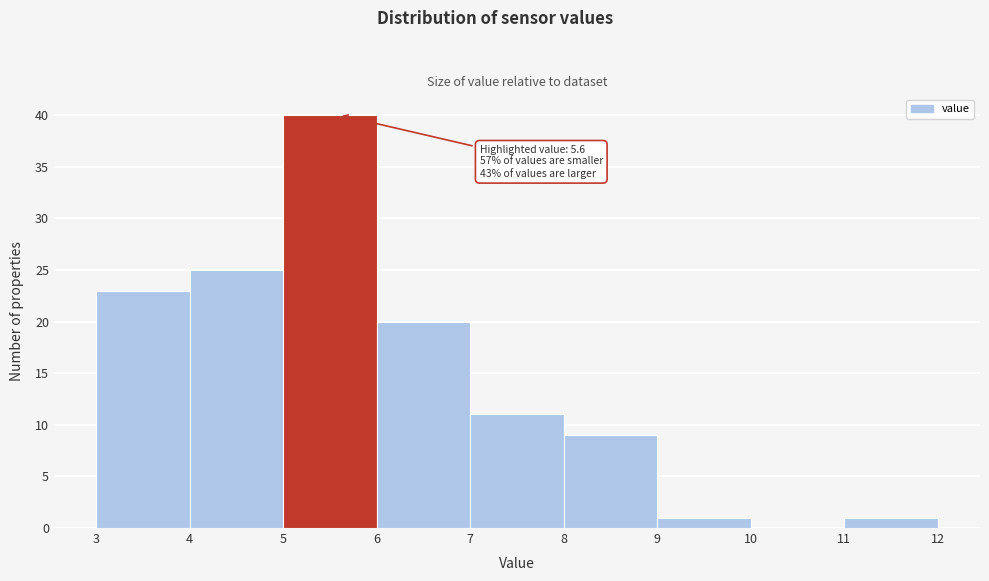

Which range on the x-axis has the tallest bar?

5 to 6